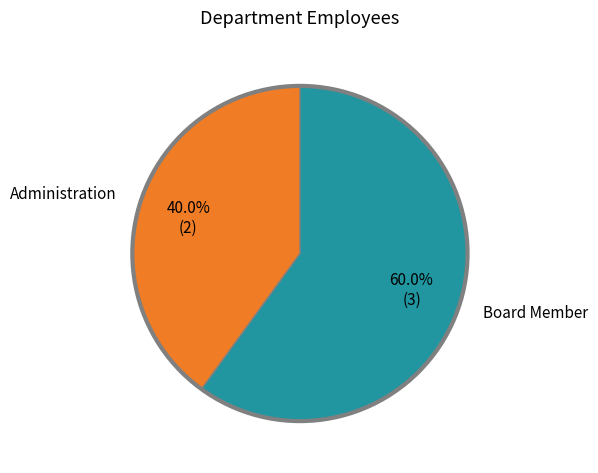

Does any single category account for the majority?

Yes